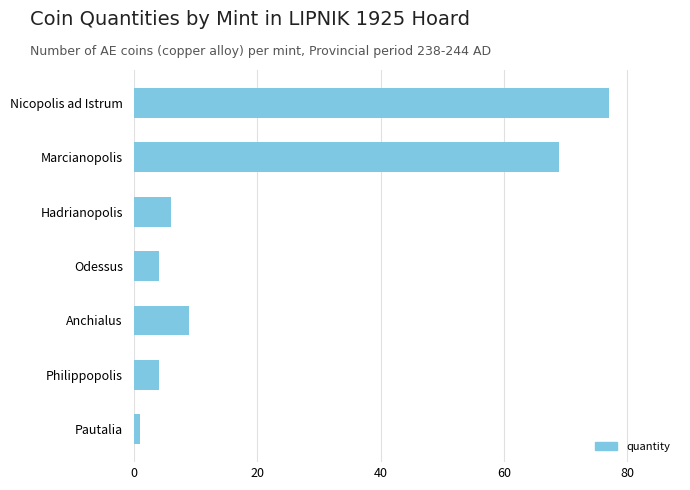

What is the sum of all values?

170